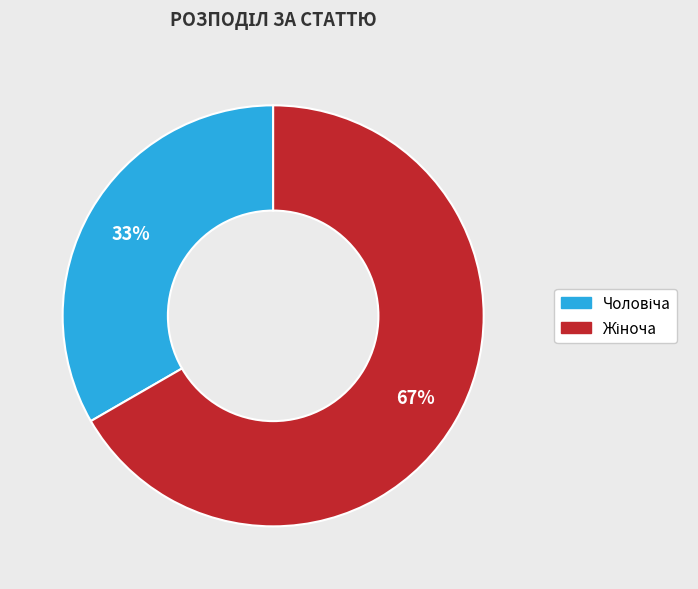

To the nearest percent, what is the average slice percentage?

50%